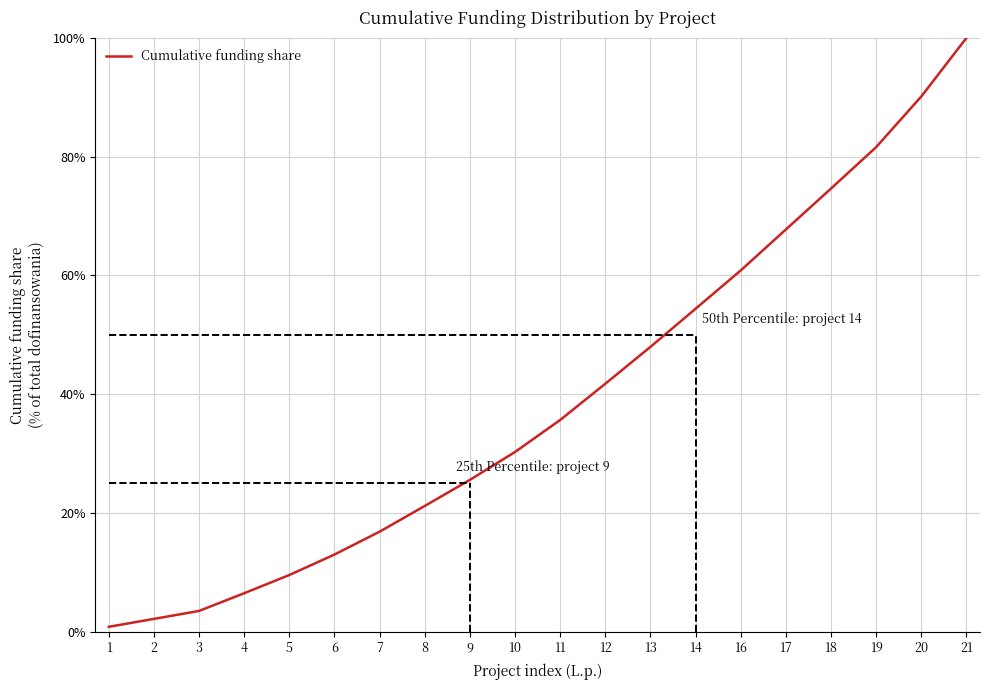

Rank the categories by value from lowest to highest.

1, 2, 3, 4, 5, 6, 7, 8, 9, 10, 11, 12, 13, 14, 16, 17, 18, 19, 20, 21